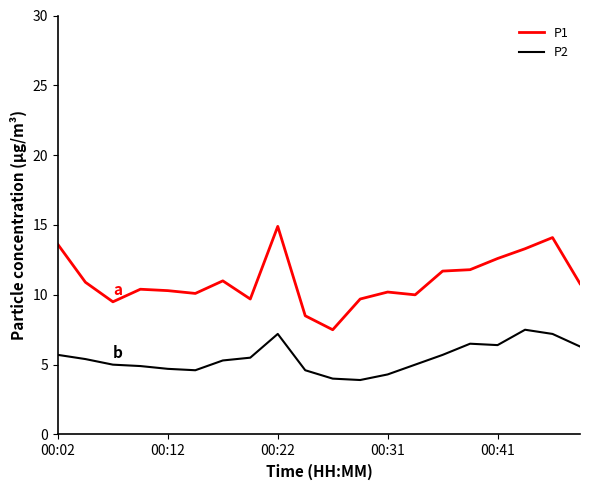

Which series has the widest spread of values?

P1